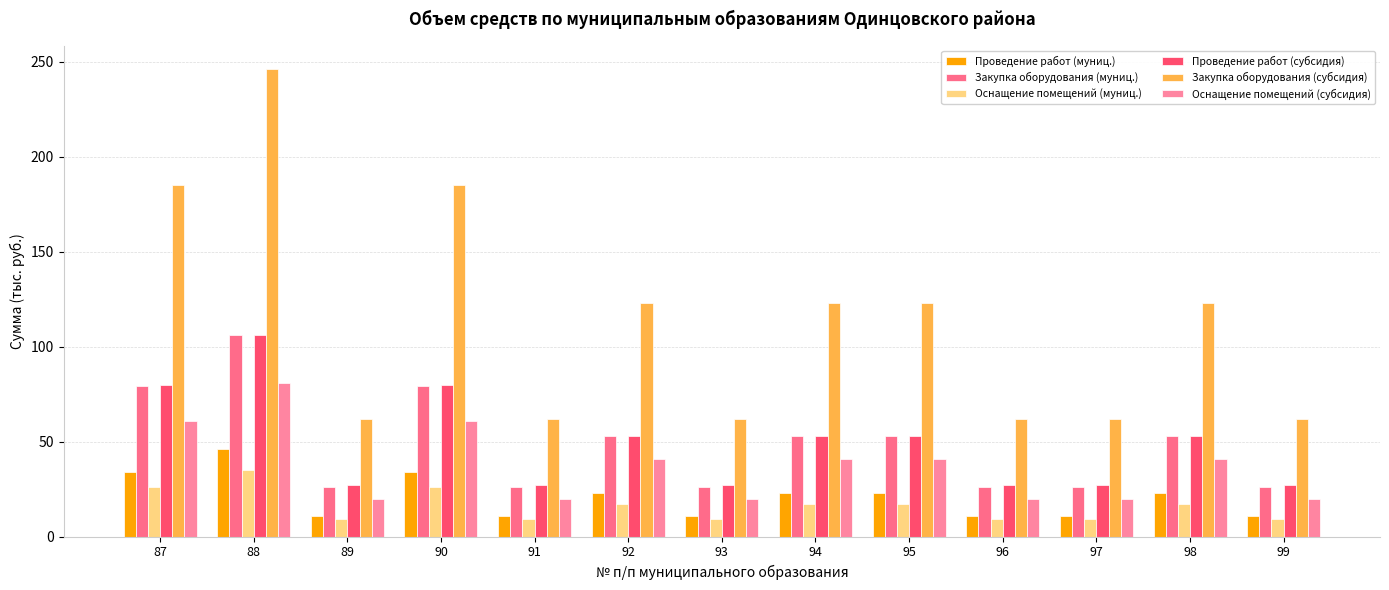

The value of Закупка оборудования (субсидия) at 98 is 64. True or false?

False